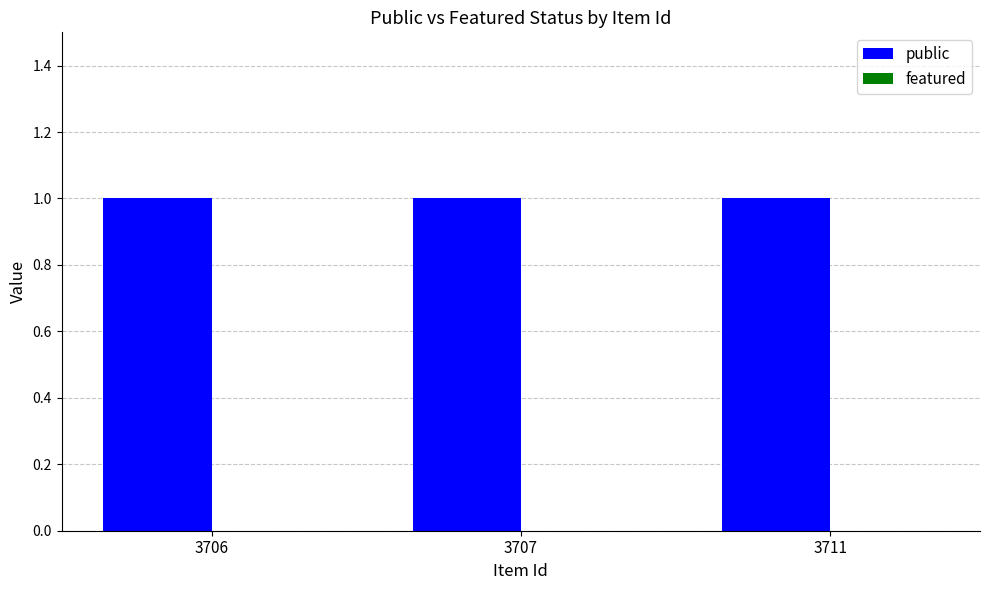

What is the total value across all series at 3706?

1